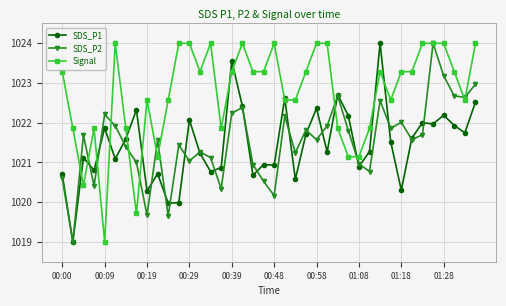

What is the maximum value shown in the chart?

1024.0